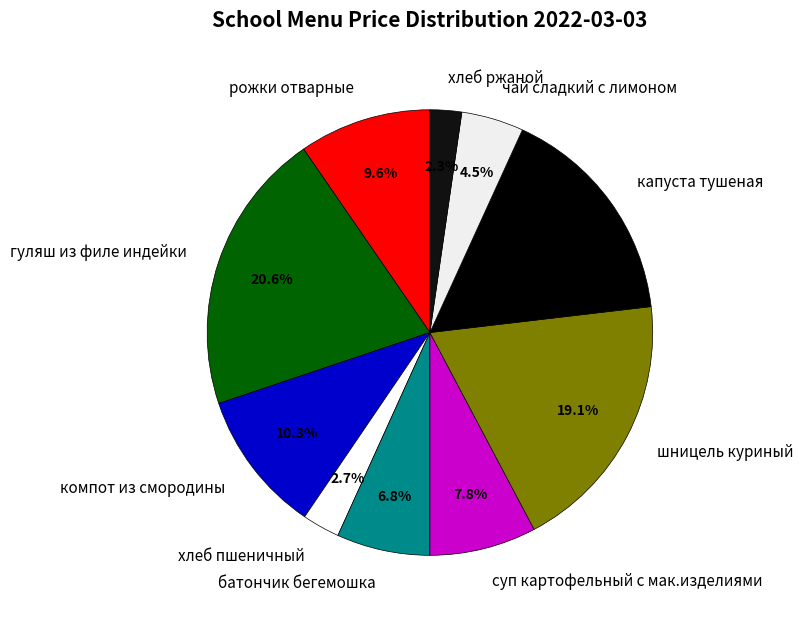

Combined, what portion of the pie is шницель куриный and компот из смородины?

29.4%